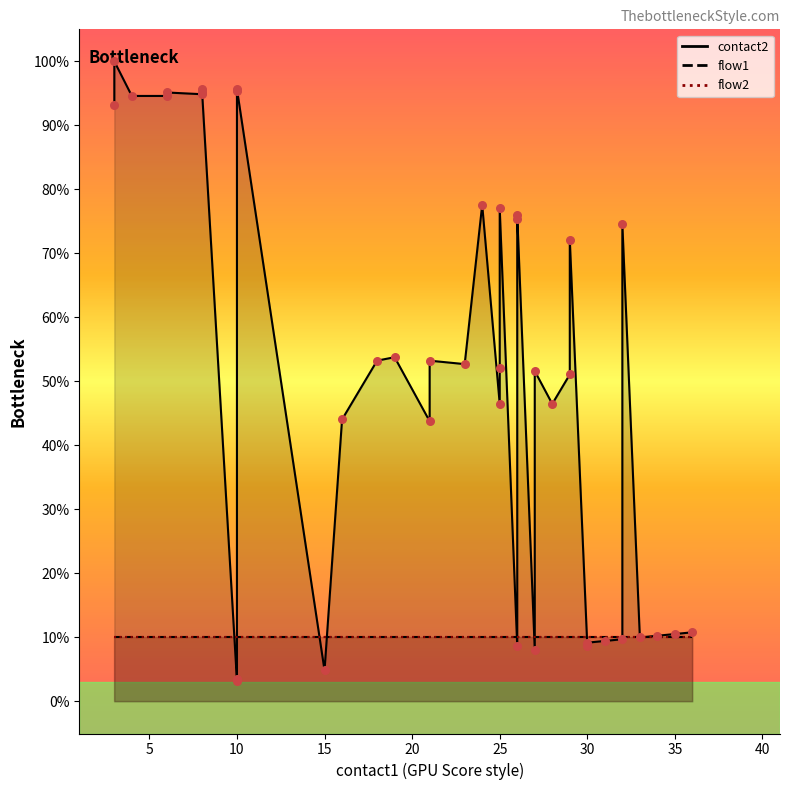

Which series has the largest total across all categories?

contact2_line